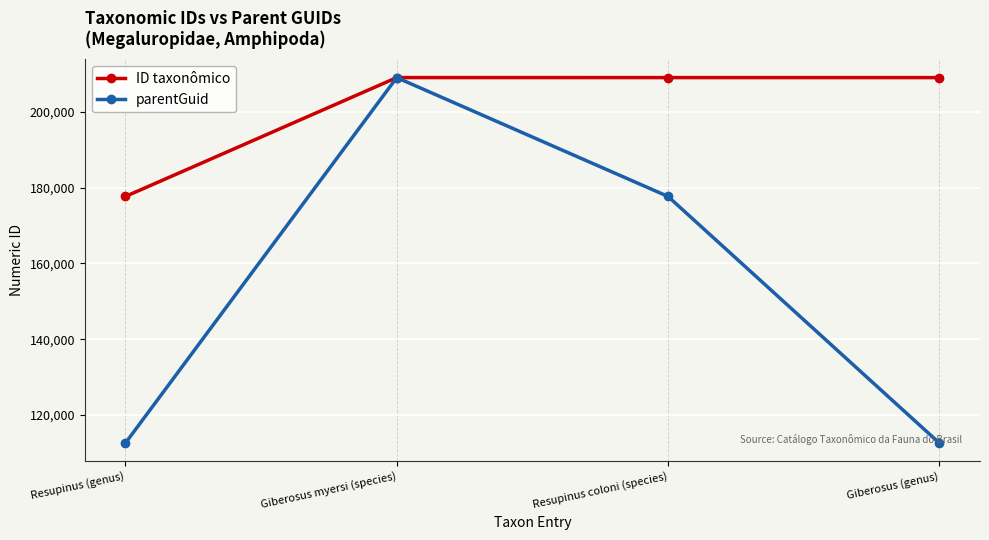

What is the difference between the second highest and second lowest values in the parentGuid series?

65040